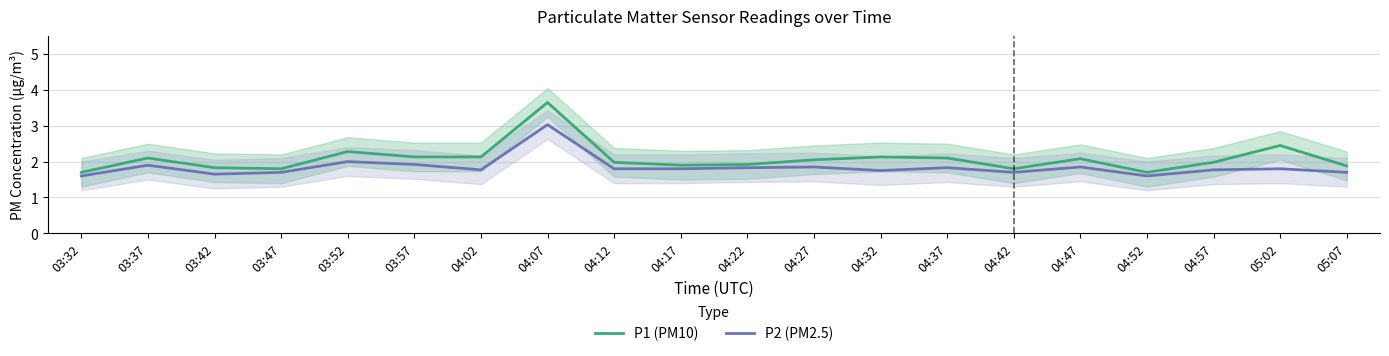

How many lines are shown in the chart?

2